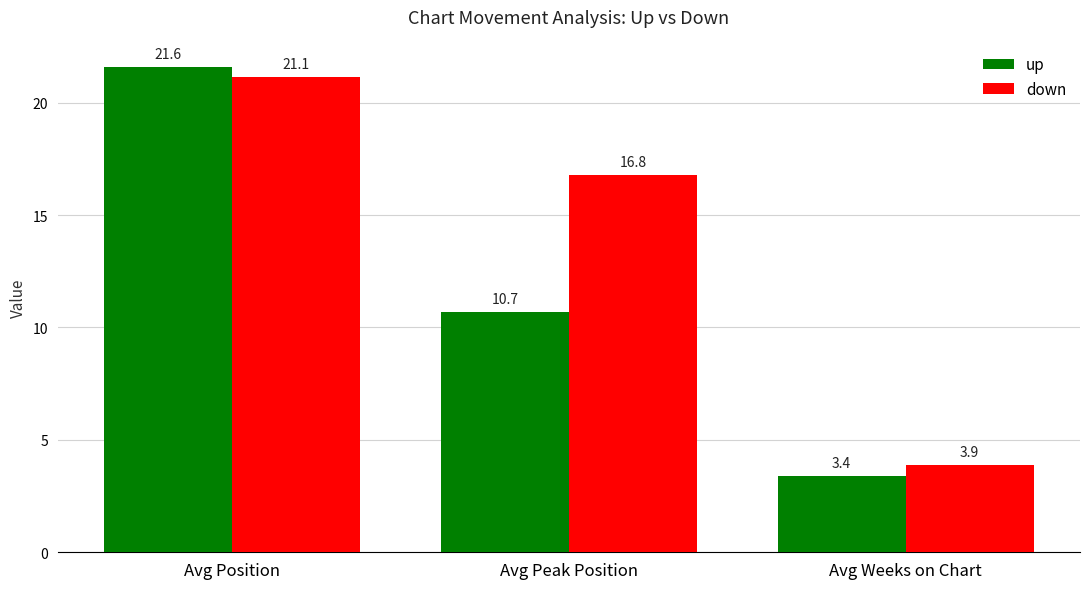

At which label is up closest to 12?

Avg Peak Position